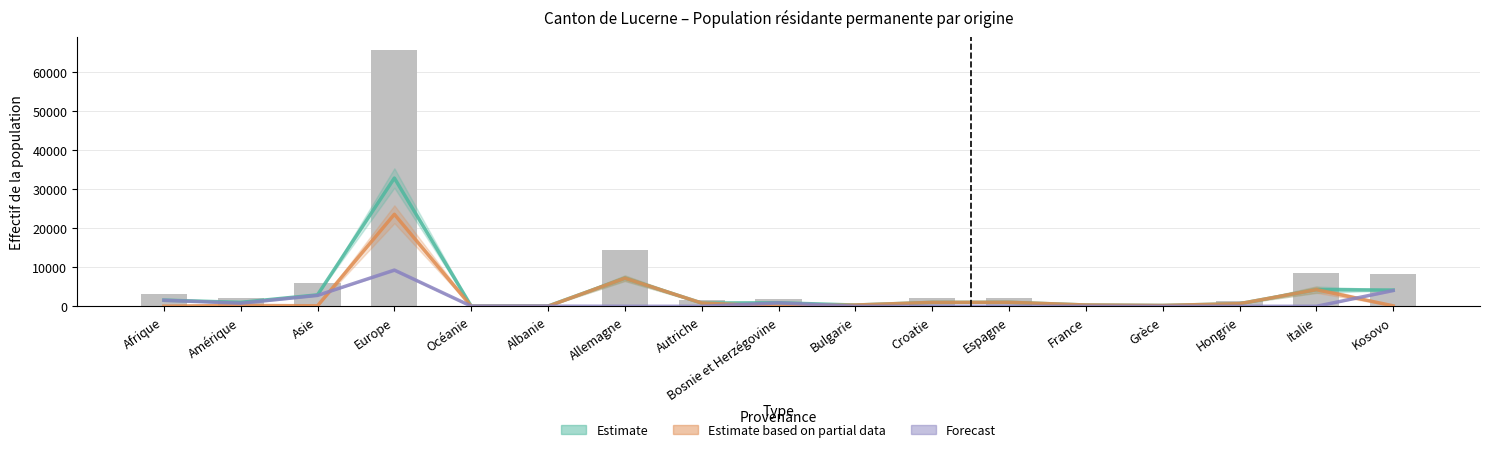

Count the number of categories in the chart.

17